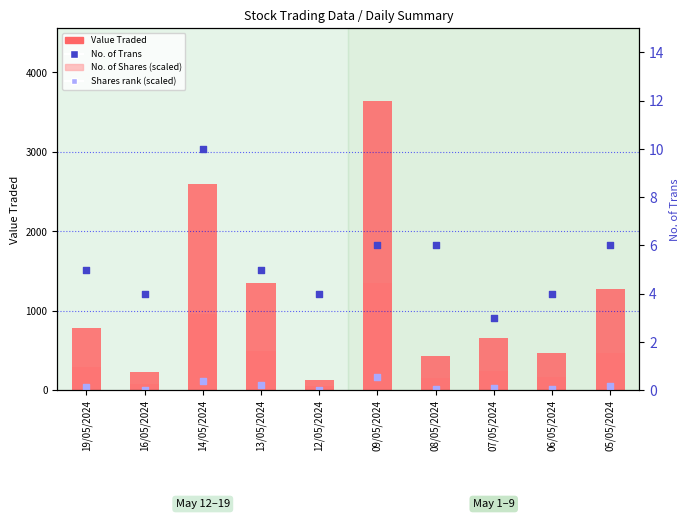

Which series reaches the maximum Y coordinate?

Value Traded